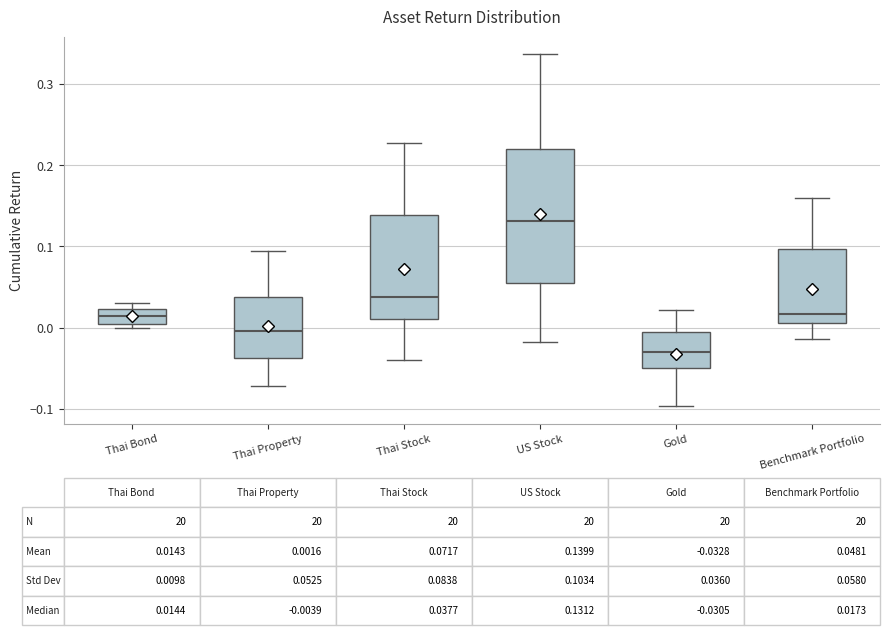

Which box has the lowest median line?

Gold